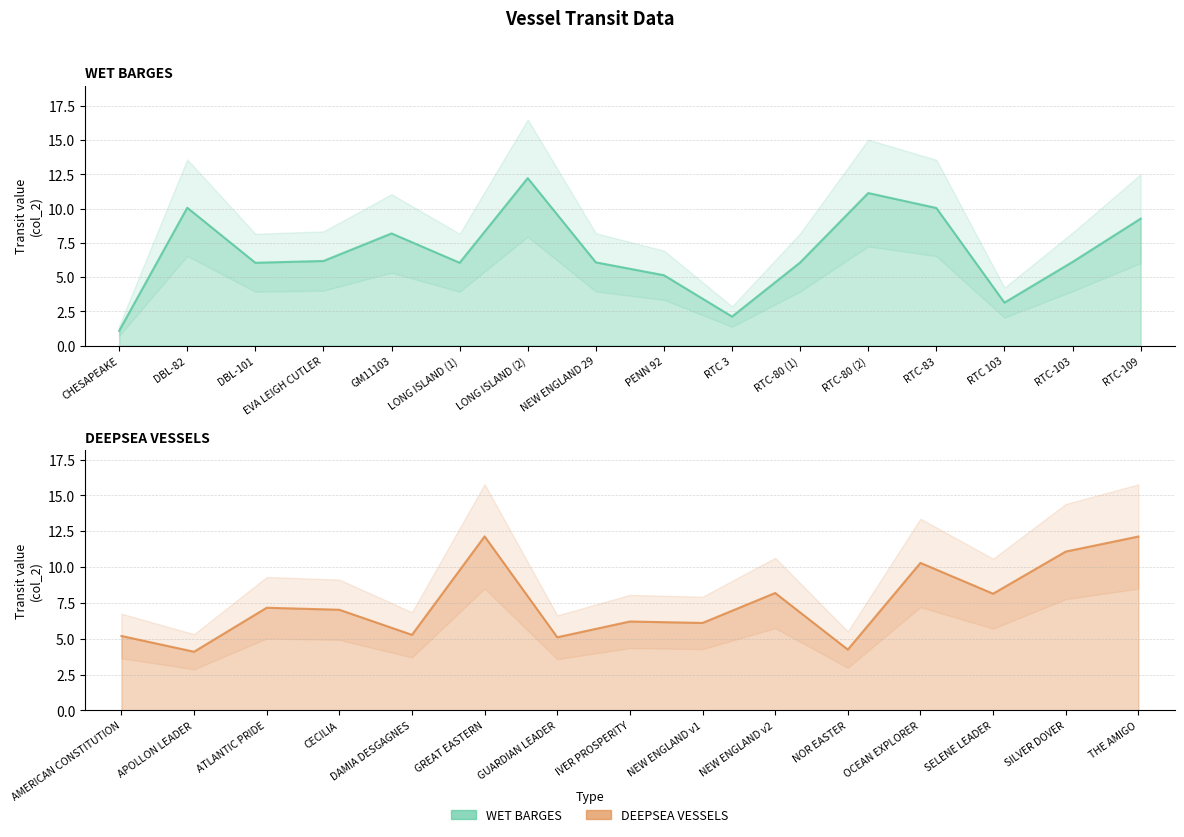

What is the sum of all values?

109.0